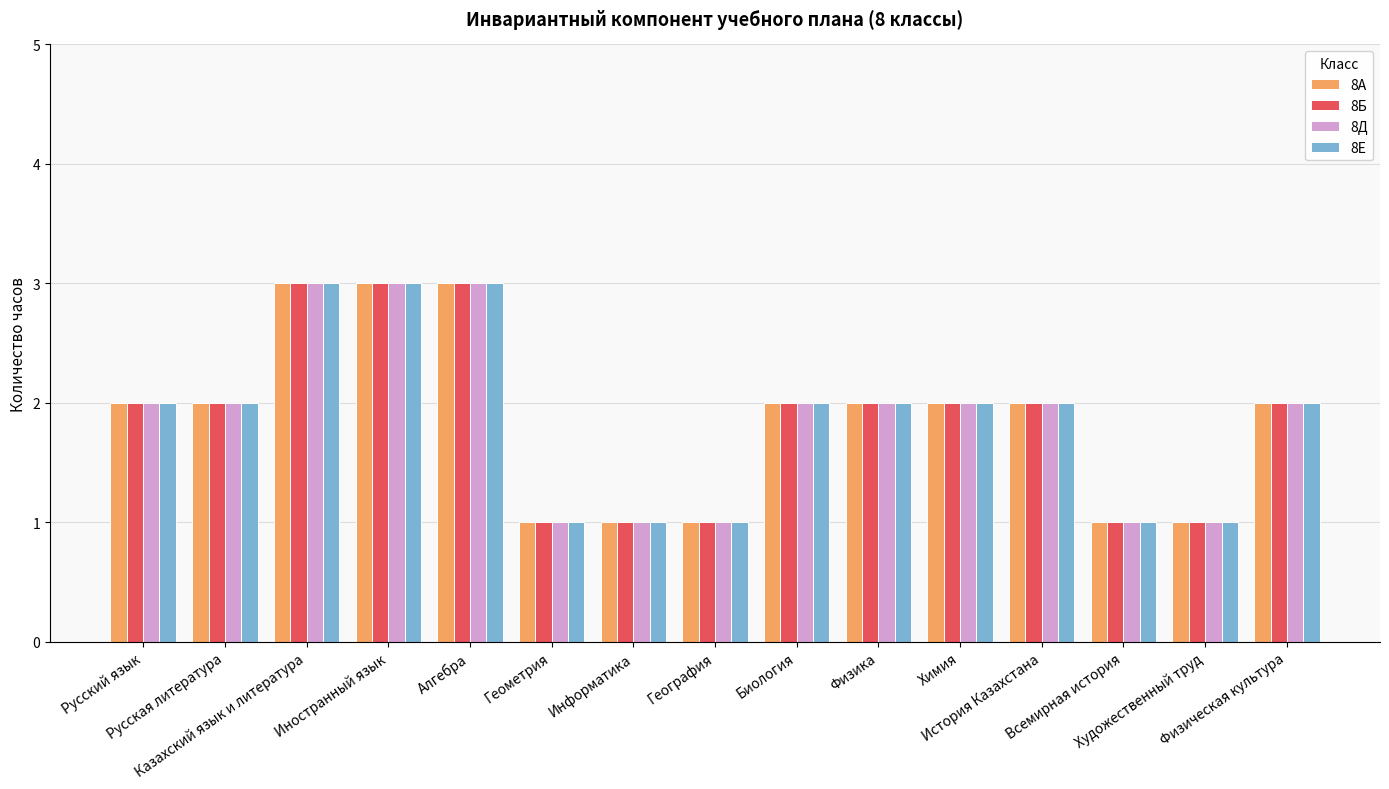

True or false: 8Д has a value of 1 at Физика.

False